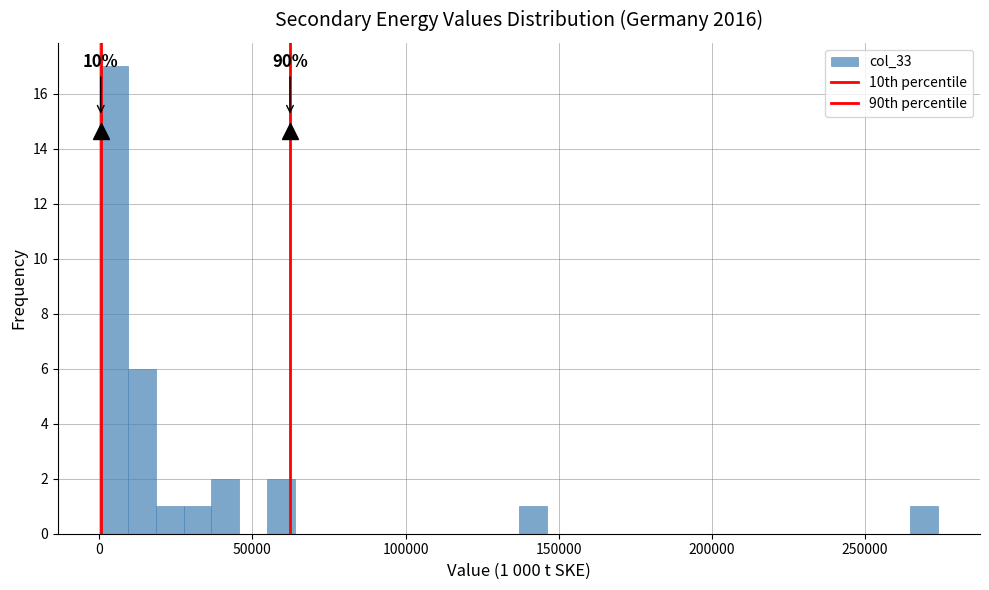

Read against the x-axis, roughly where is the centre of the tallest bar?

5000